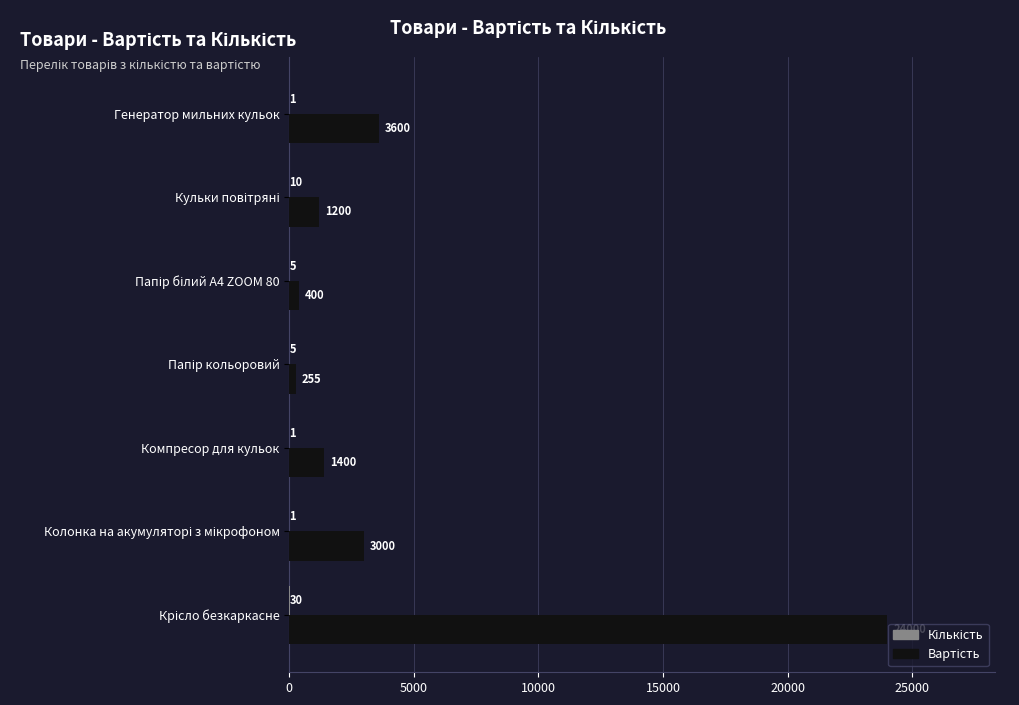

What is the total value across all series at Генератор мильних кульок?

3601